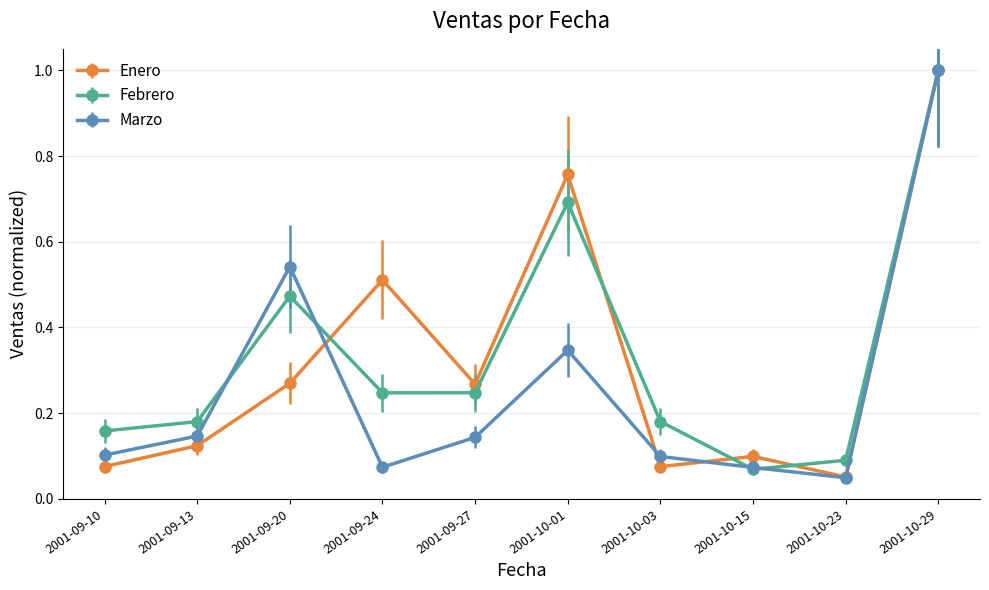

How many interior local valleys does the Marzo series have?

2